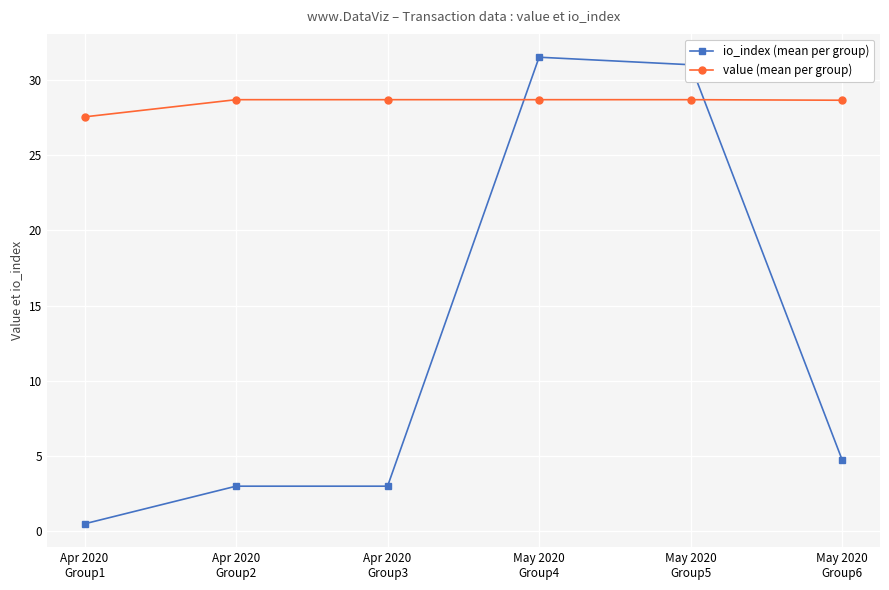

What position from the left is May 2020
Group4?

4